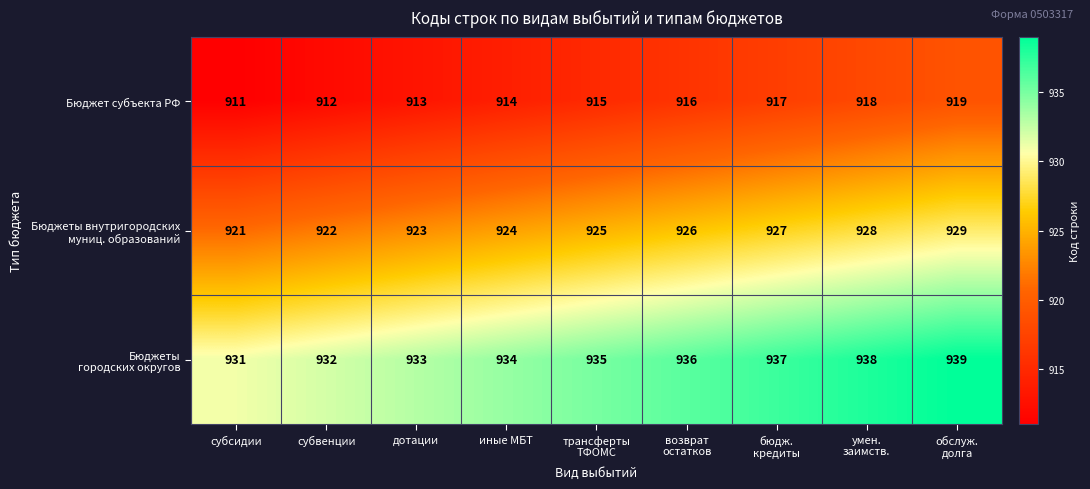

What is the spread (max minus min) of values at иные МБТ?

20